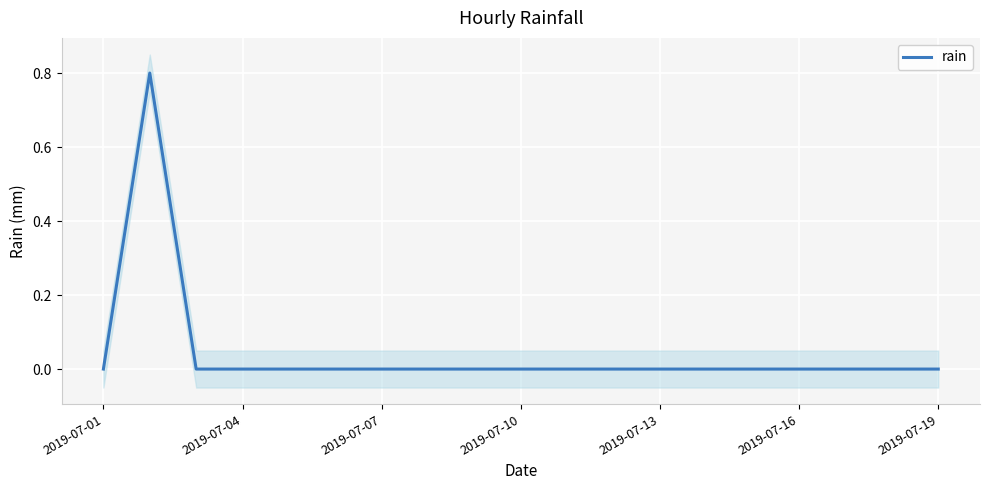

Reading left to right, extract all data points from this chart.

0.0	0.8	0.0	0.0	0.0	0.0	0.0	0.0	0.0	0.0	0.0	0.0	0.0	0.0	0.0	0.0	0.0	0.0	0.0